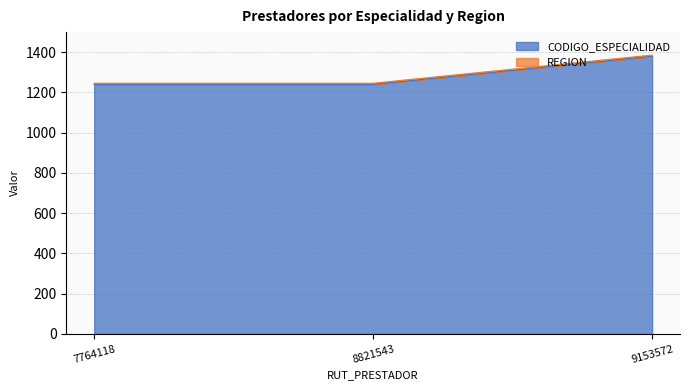

Which label corresponds to the smallest value in the chart?

7764118